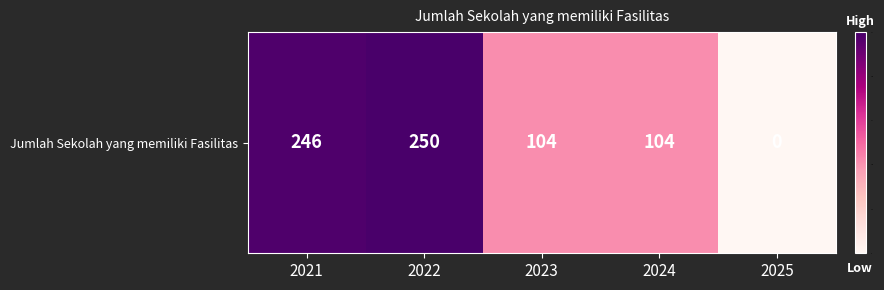

What is the ratio of the value at 2022 to the value at 2023?

2.4